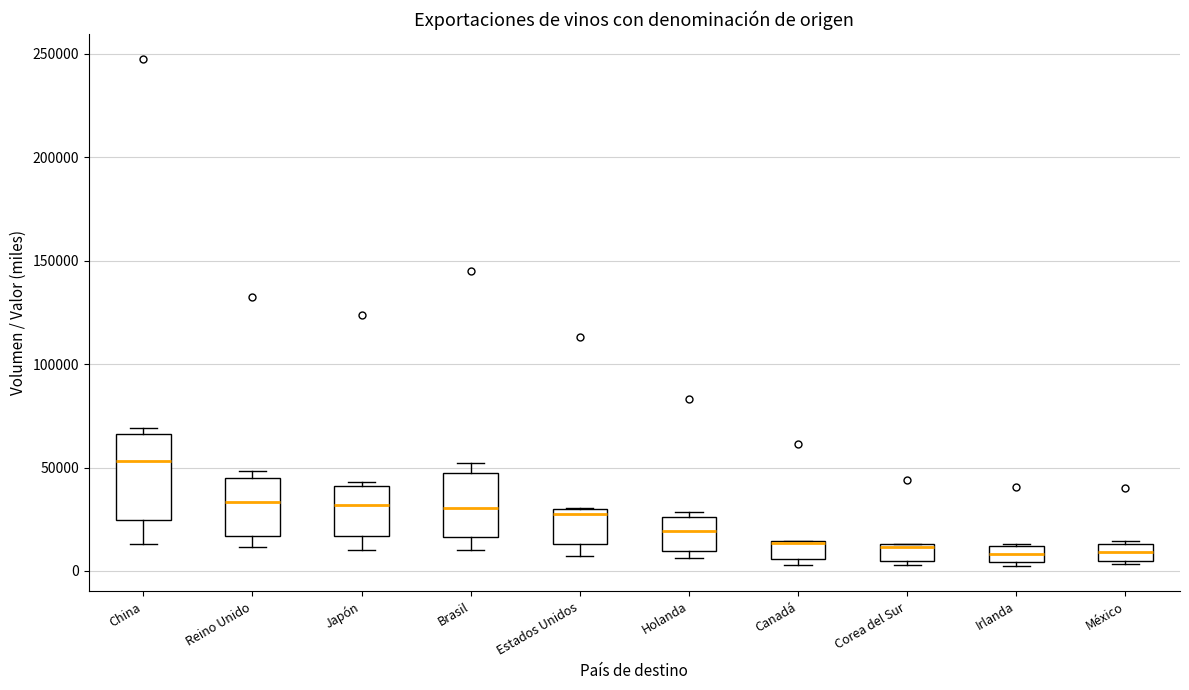

Reading left to right, read every box against the y-axis: the position of its median line, the range the box covers, and the ends of its whiskers. The values are not printed on the chart, so give them approximately, as read against the axis.

China: median 55000, box 25000 to 65000, whiskers 15000 to 70000
Reino Unido: median 35000, box 15000 to 45000, whiskers 10000 to 50000
Japón: median 30000, box 15000 to 40000, whiskers 10000 to 45000
Brasil: median 30000, box 15000 to 45000, whiskers 10000 to 50000
Estados Unidos: median 25000, box 15000 to 30000, whiskers 5000 to 30000
Holanda: median 20000, box 10000 to 25000, whiskers 5000 to 30000
Canadá: median 15000 (drawn on the box's upper edge), box 5000 to 15000, whiskers 5000 (just below the box's lower edge) to 15000
Corea del Sur: median 10000, box 5000 to 15000, whiskers 5000 (just below the box's lower edge) to 15000
Irlanda: median 10000 (inside the box), box 5000 to 10000, whiskers 0 to 15000
México: median 10000, box 5000 to 15000, whiskers 5000 to 15000